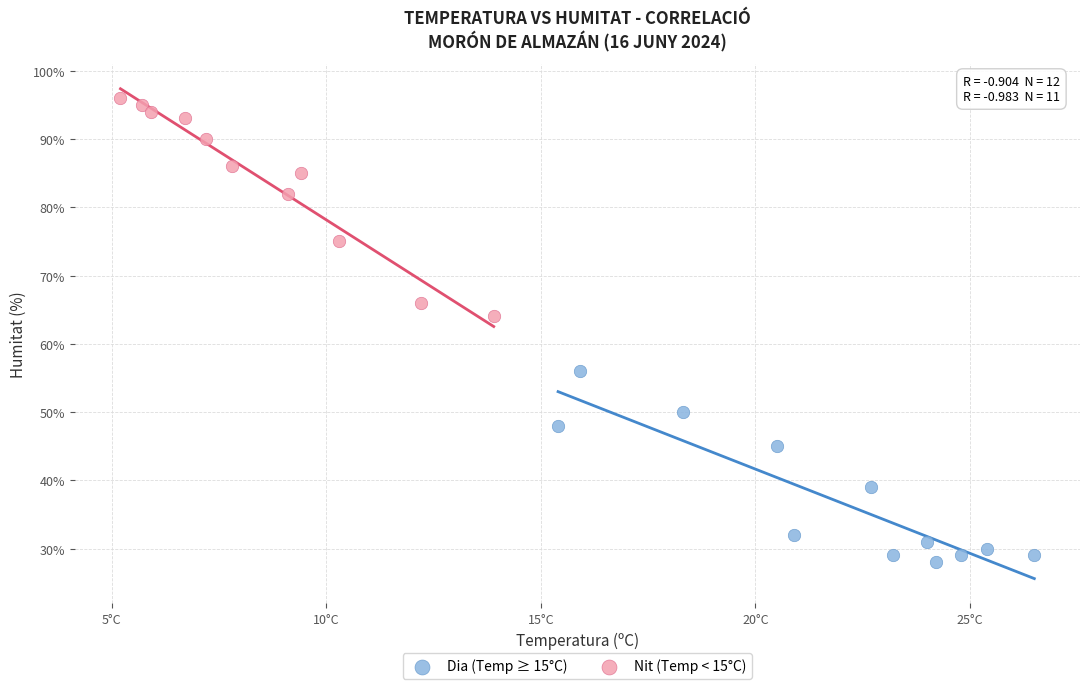

Which series reaches the minimum Y coordinate?

Dia (Temp ≥ 15°C)